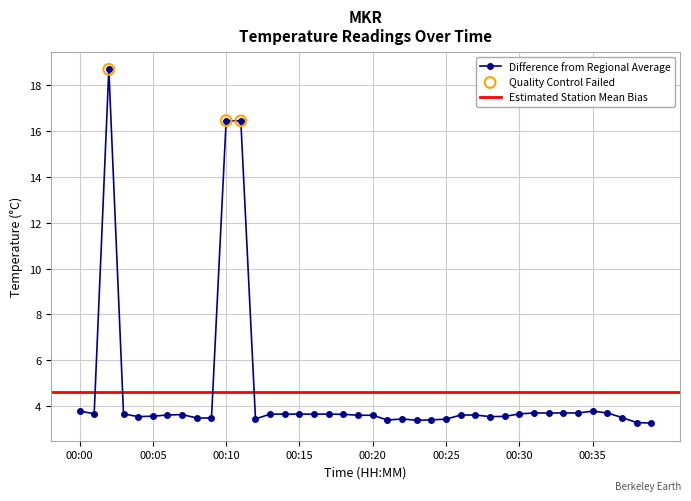

Between 00:36 and 00:38, which is larger?

00:36